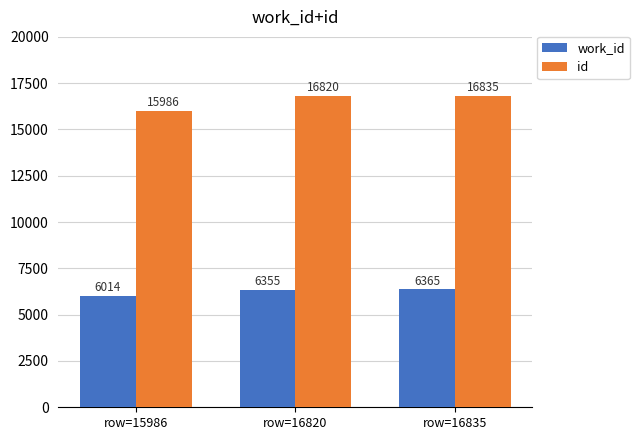

Reading right to left, what are all the values shown in this chart?

work_id: row=16835=6365	row=16820=6355	row=15986=6014
id: row=16835=16835	row=16820=16820	row=15986=15986